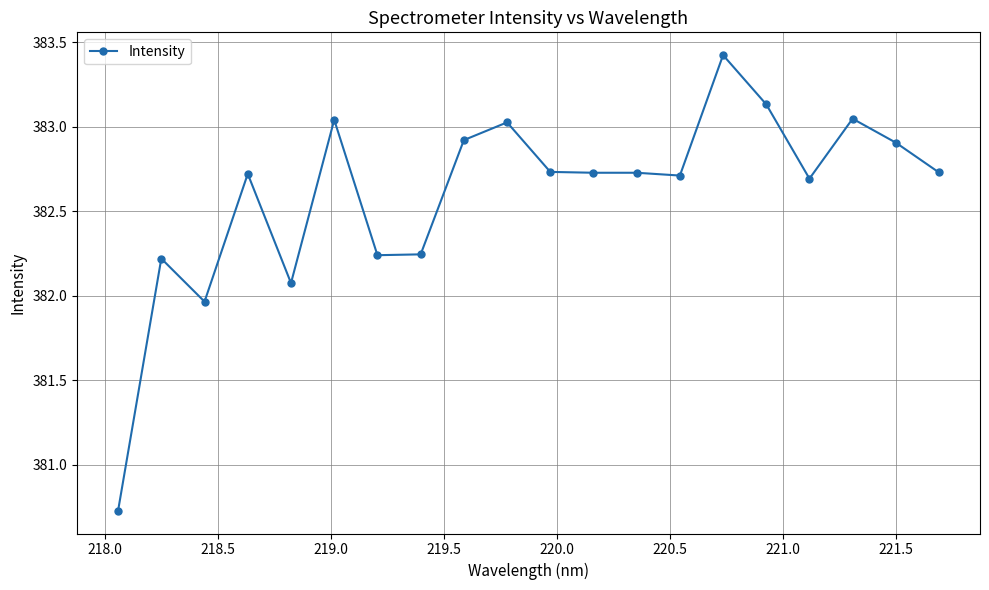

What is the average value?

382.6